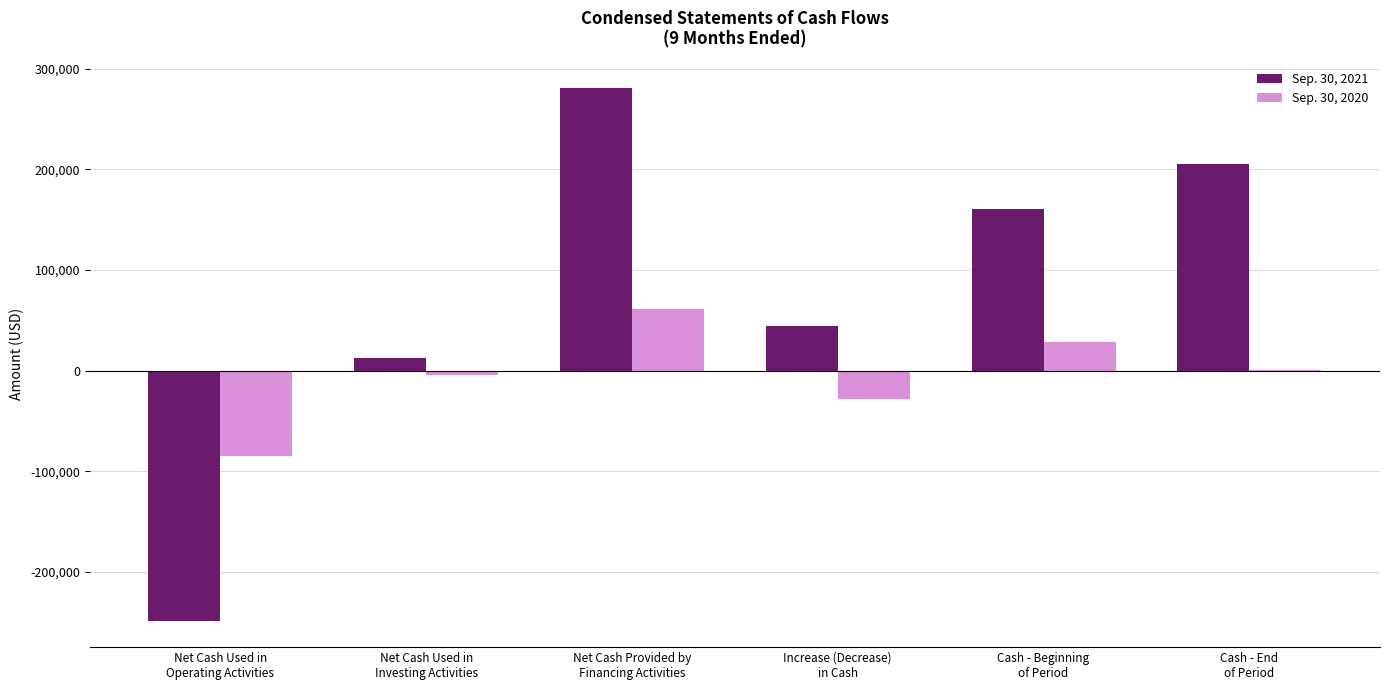

Which series has the largest total across all categories?

Sep. 30, 2021